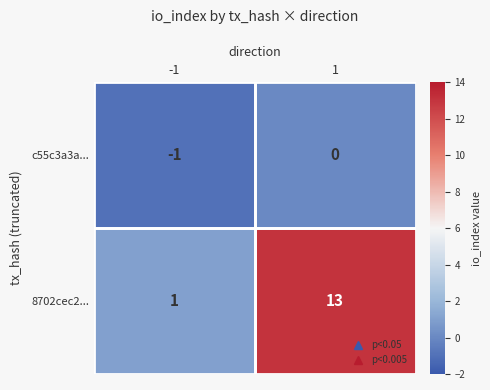

True or false: 8702cec2... has a value of 6 at 1.

False